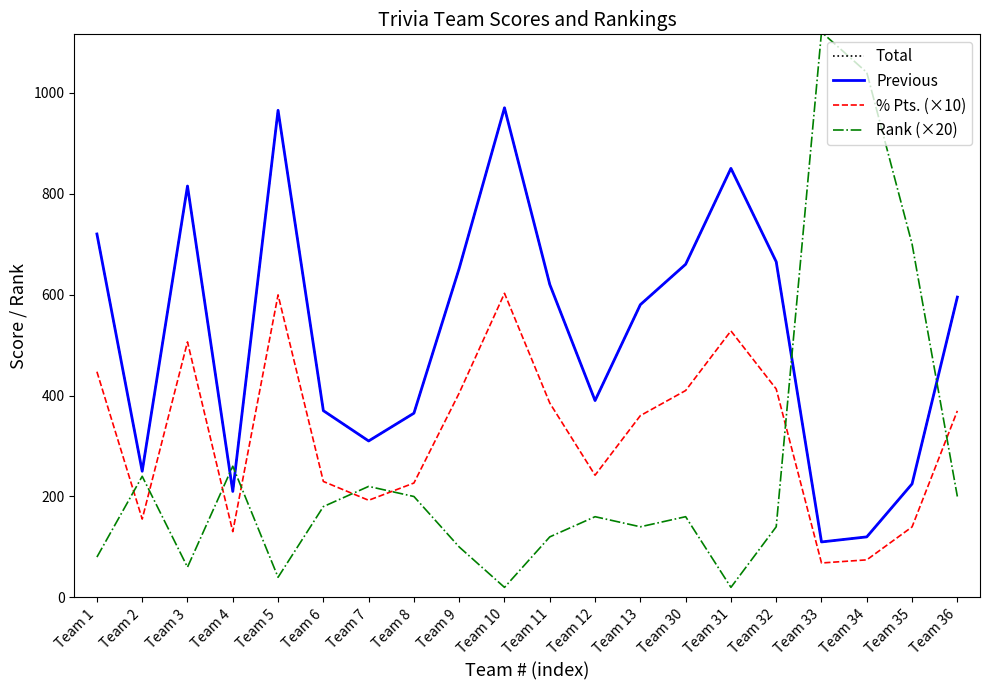

Which series has the largest total across all categories?

Total